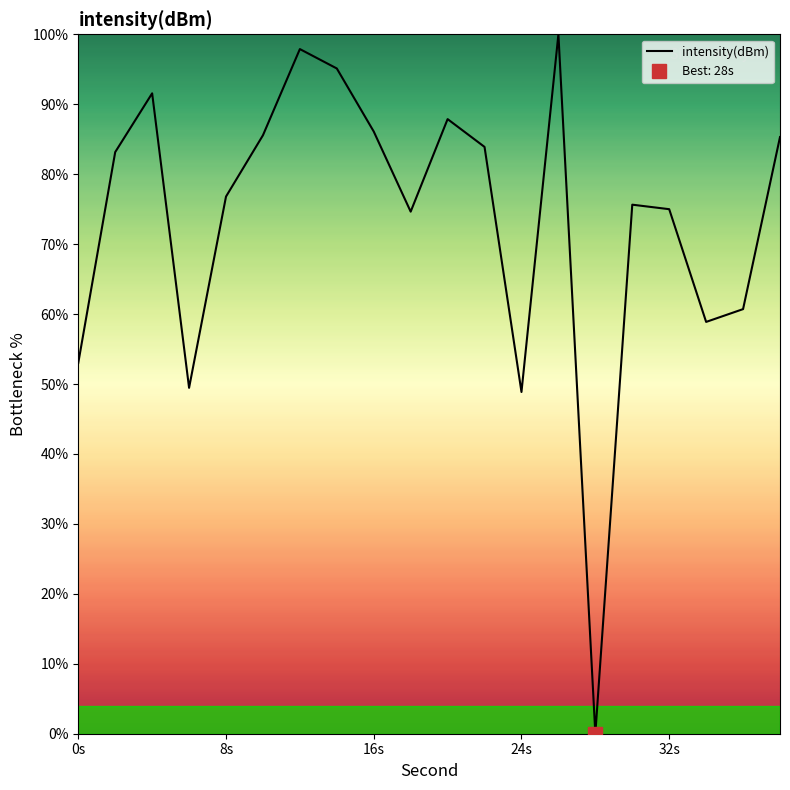

Is it true that the value at 9 is 48.9?

False